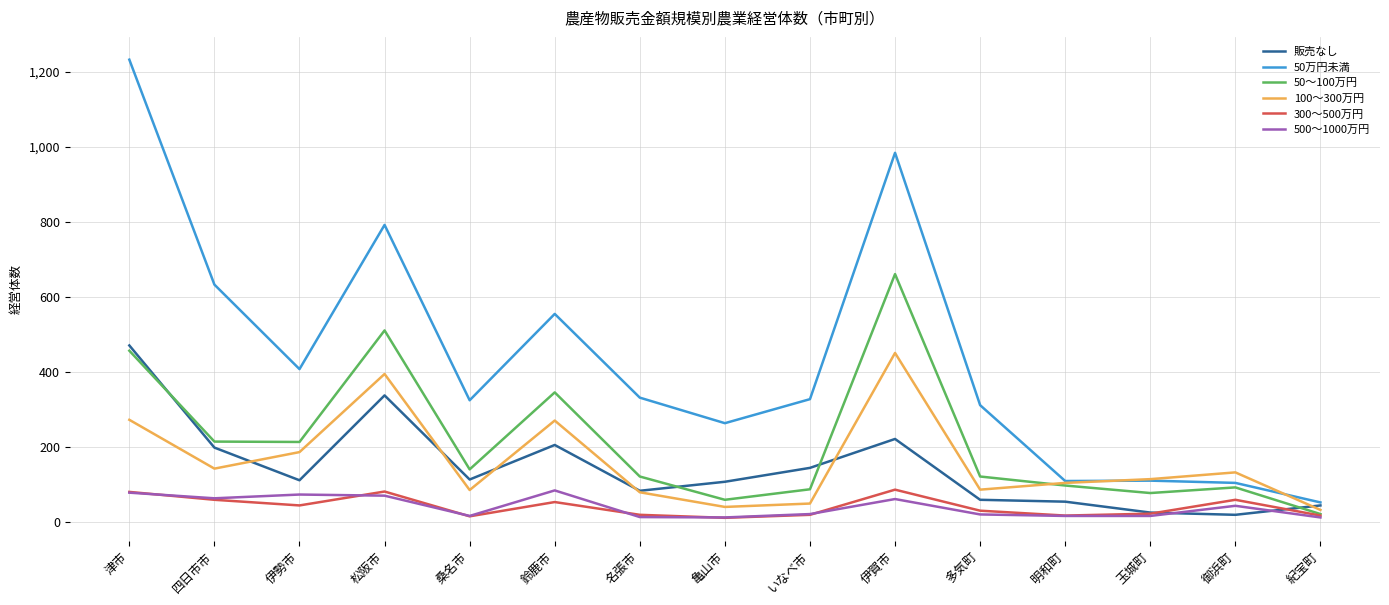

Where does the 50～100万円 series first go above 122?

津市